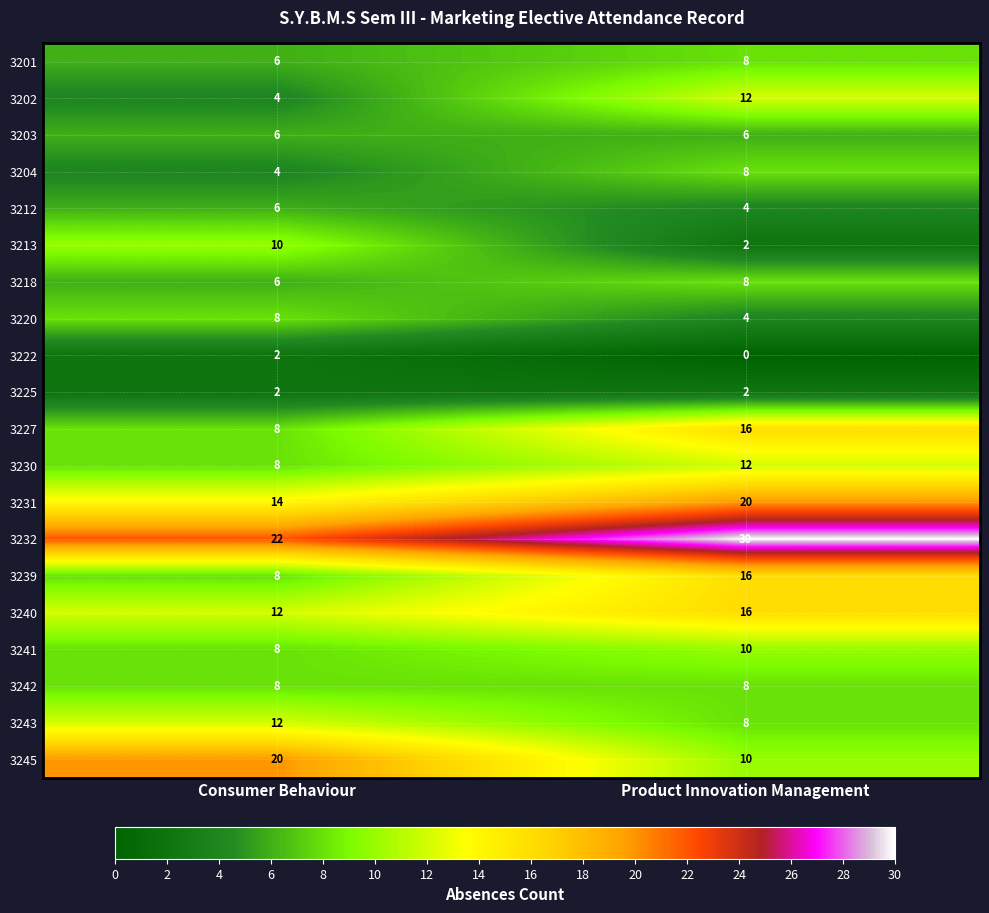

At which category is the sum across all series the highest?

Product Innovation Management